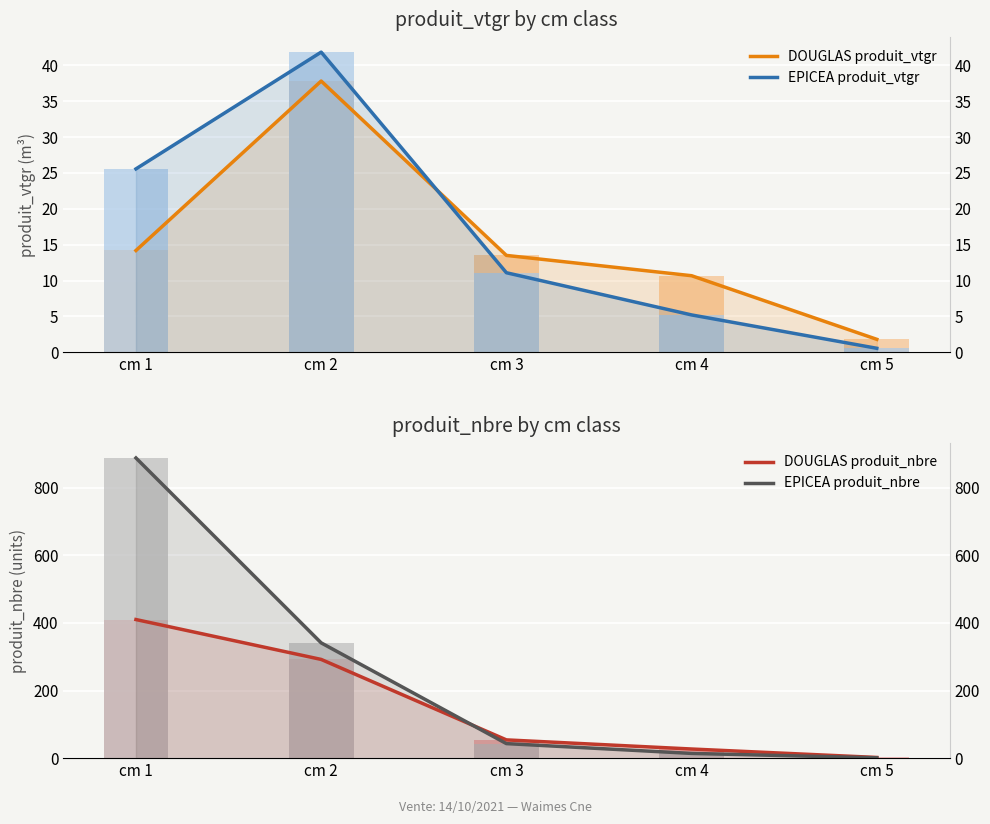

At which category does the chart reach its minimum across all series?

cm 5